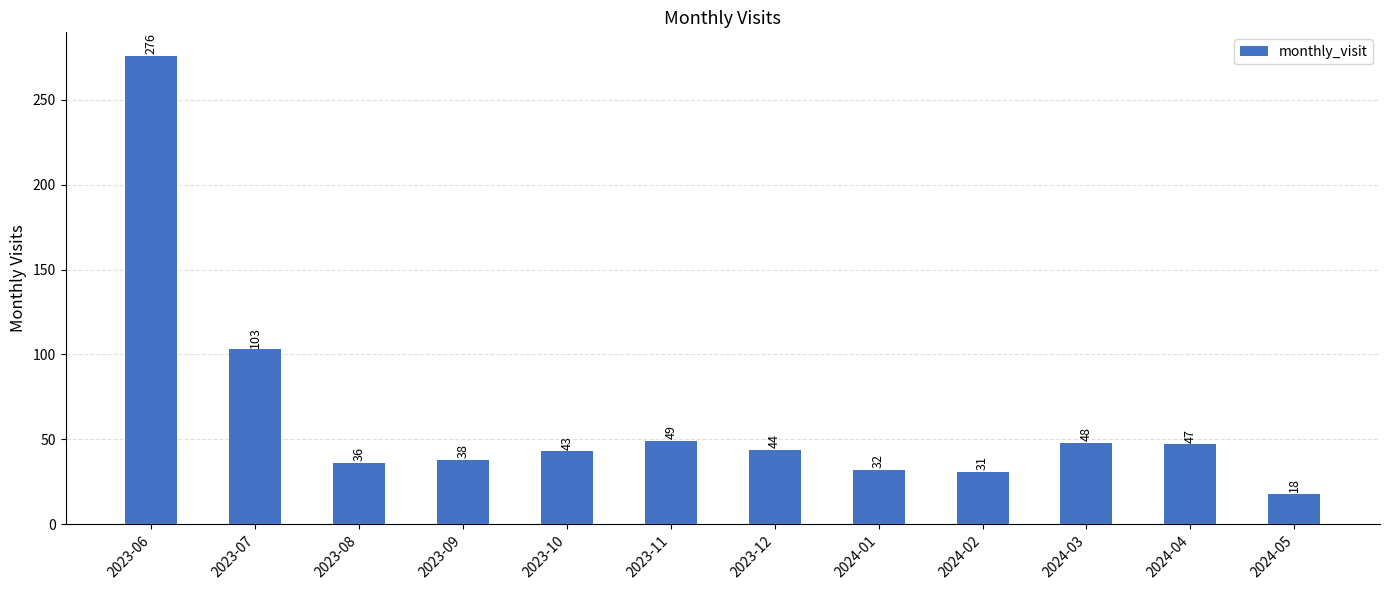

What is the difference between the maximum and second lowest values?

245